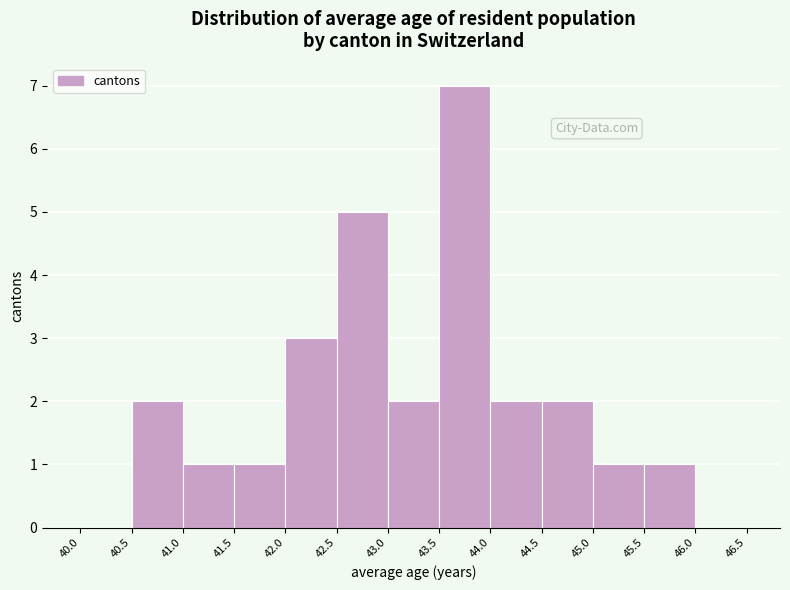

Reading left to right, list every bar in this chart as the range it spans on the x-axis followed by its height. The values are not printed on the chart, so give them approximately, as read against the axis.

40.0 to 40.5: 0
40.5 to 41.0: 2
41.0 to 41.5: 1
41.5 to 42.0: 1
42.0 to 42.5: 3
42.5 to 43.0: 5
43.0 to 43.5: 2
43.5 to 44.0: 7
44.0 to 44.5: 2
44.5 to 45.0: 2
45.0 to 45.5: 1
45.5 to 46.0: 1
46.0 to 46.5: 0